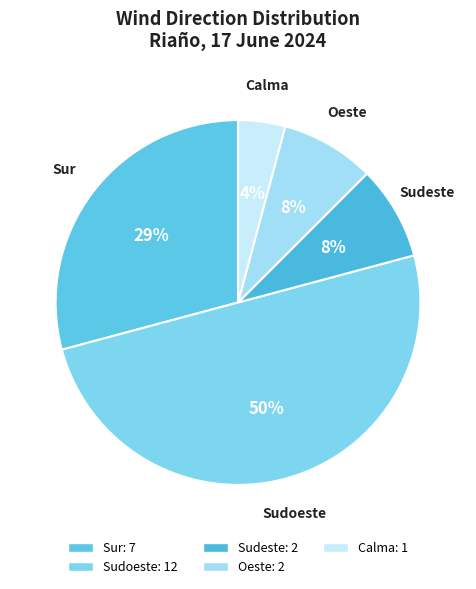

To the nearest percent, what percentage of the pie is Sur?

29%